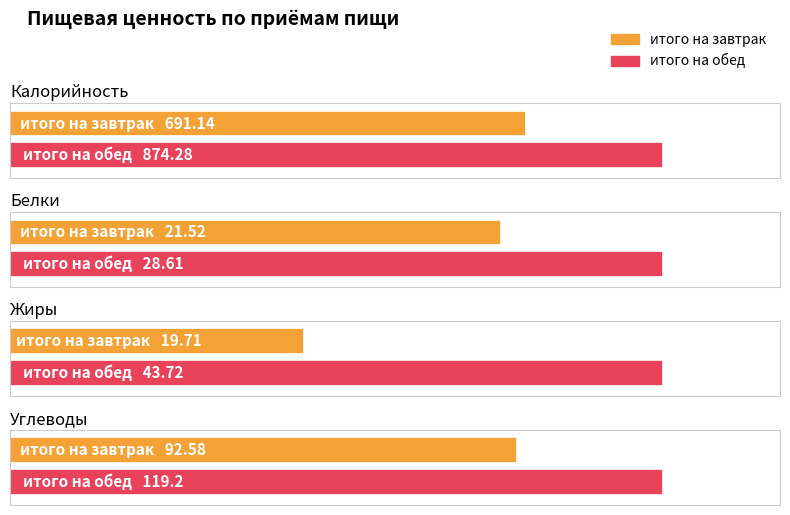

Between итого на завтрак and итого на обед, which is larger?

итого на обед